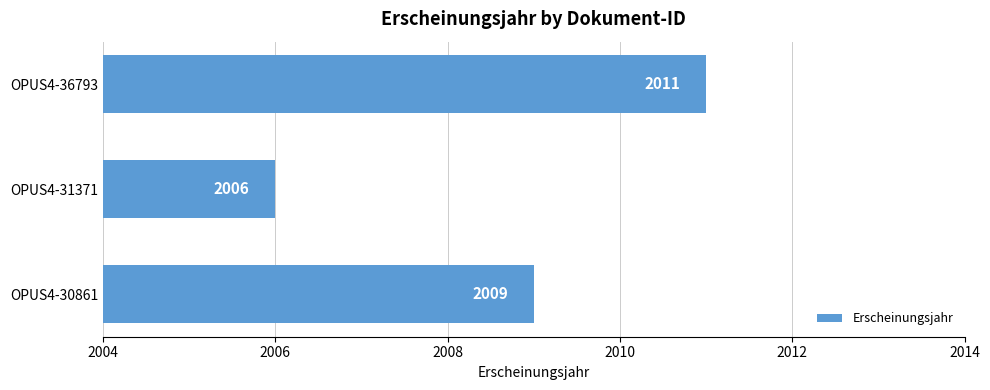

Which has a higher value, OPUS4-36793 or OPUS4-30861?

OPUS4-36793